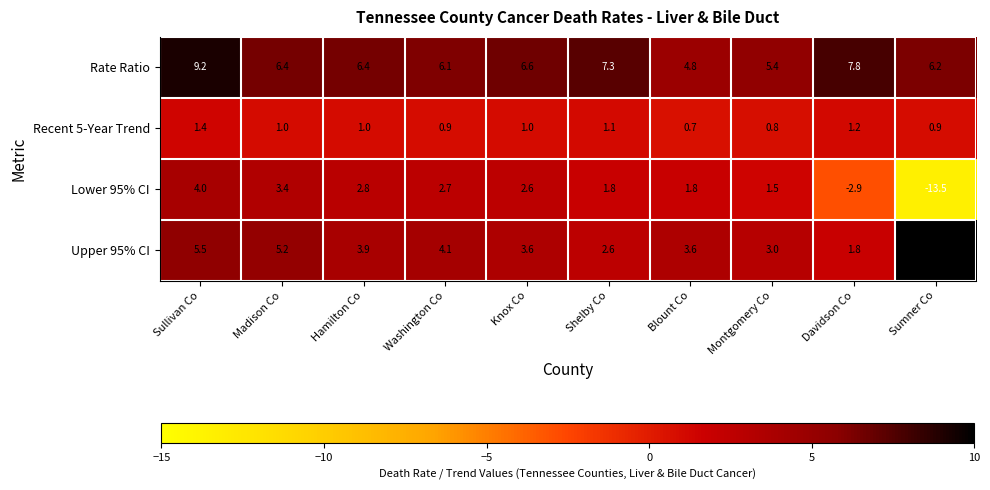

Where does the Rate Ratio series first go above 6?

Sullivan Co